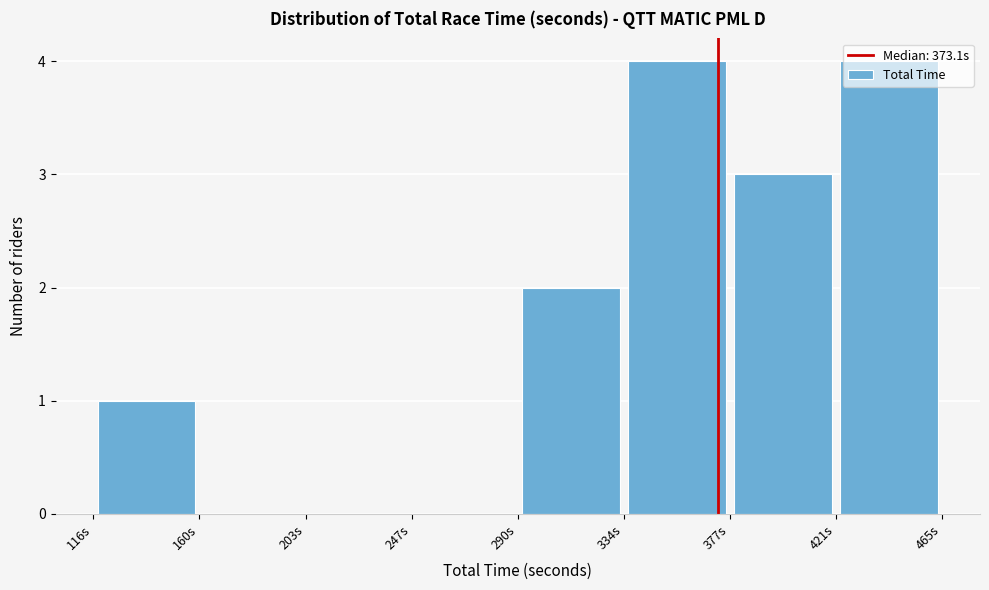

Reading left to right, list every bar in this chart as the range it spans on the x-axis followed by its height. Neither the bar edges nor the heights are printed on the chart, so give them approximately, as read against the axes.

115 to 160: 1
160 to 205: 0
205 to 245: 0
245 to 290: 0
290 to 335: 2
335 to 380: 4
380 to 420: 3
420 to 465: 4